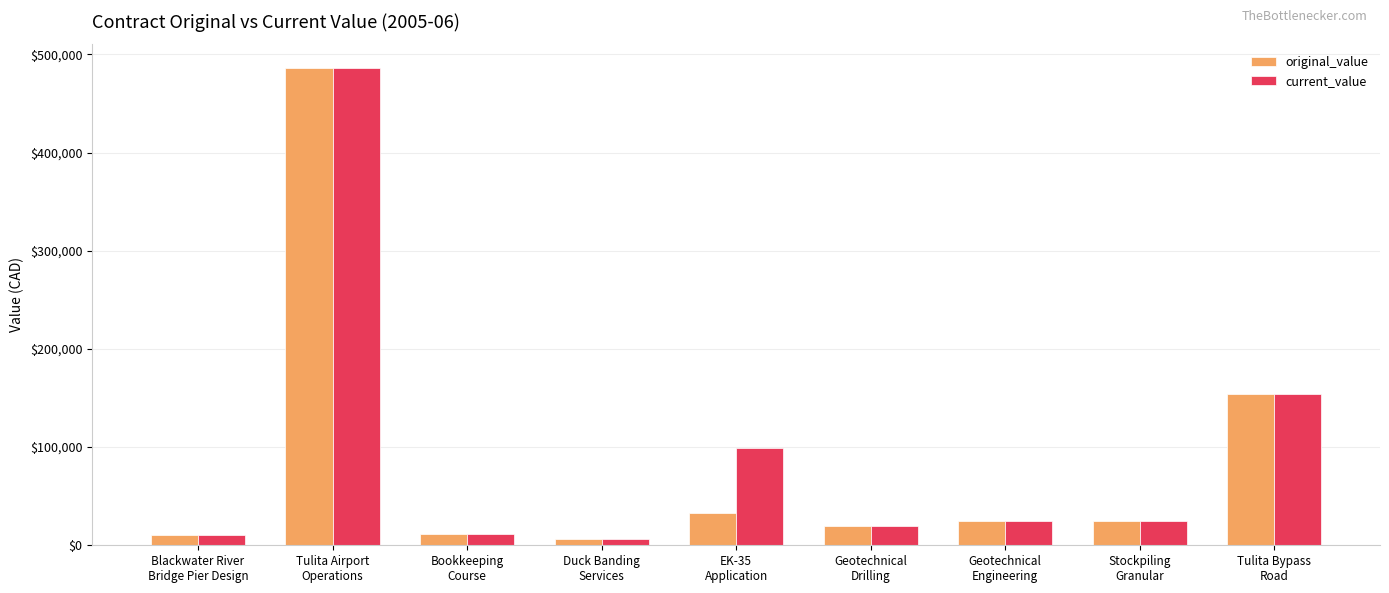

What is the greatest value displayed?

486000.0